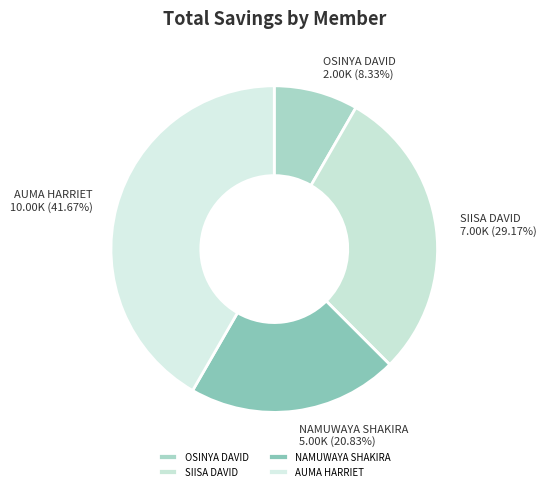

The SIISA DAVID slice represents 29% of the pie. True or false?

True